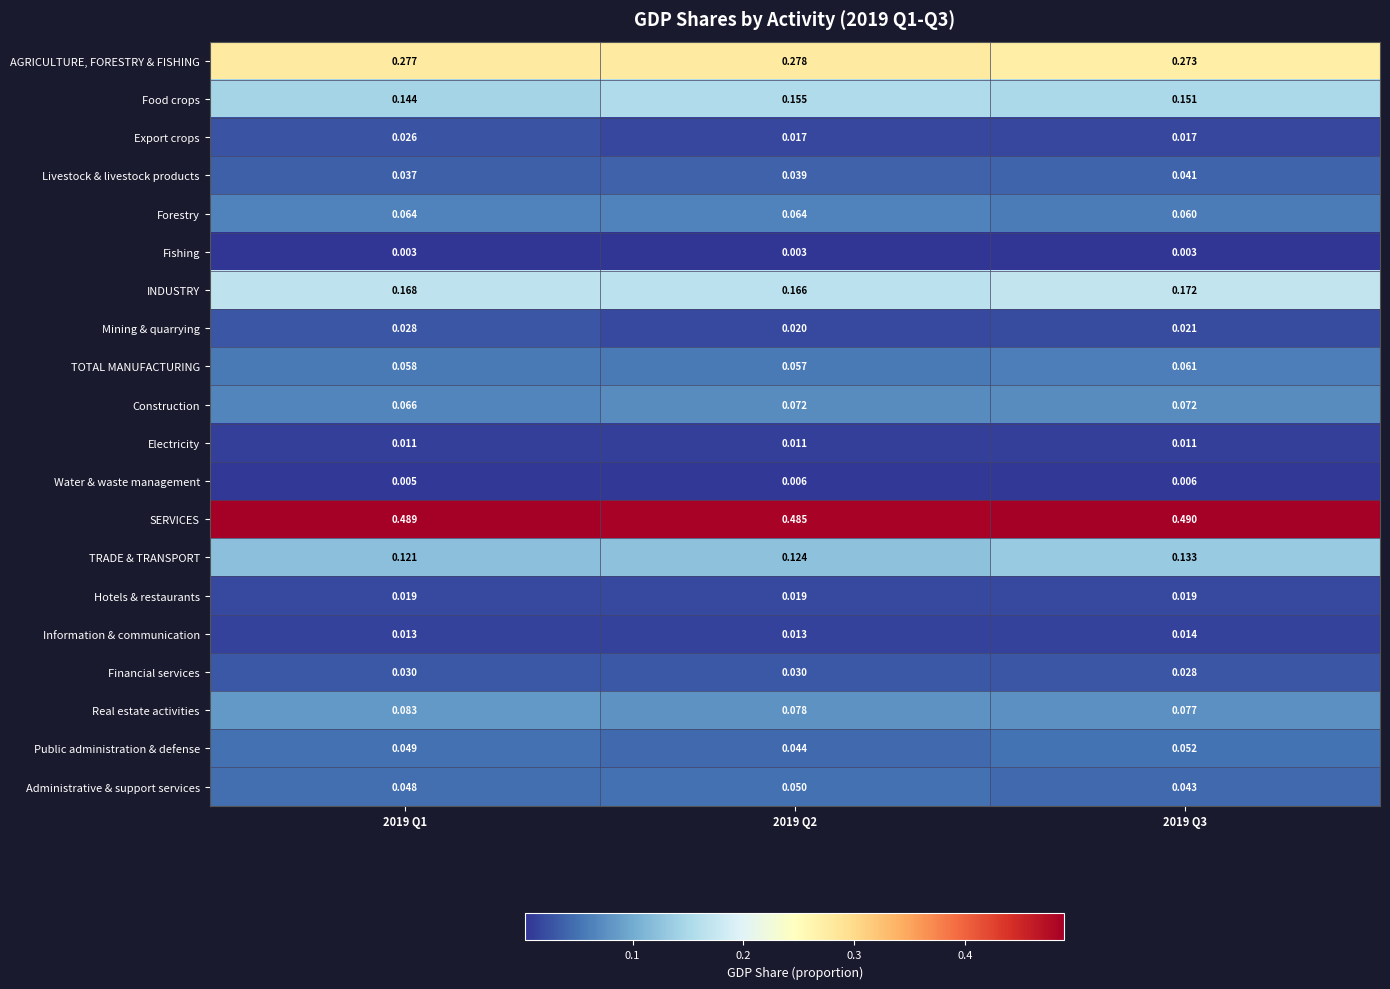

Which series has the largest total across all categories?

SERVICES